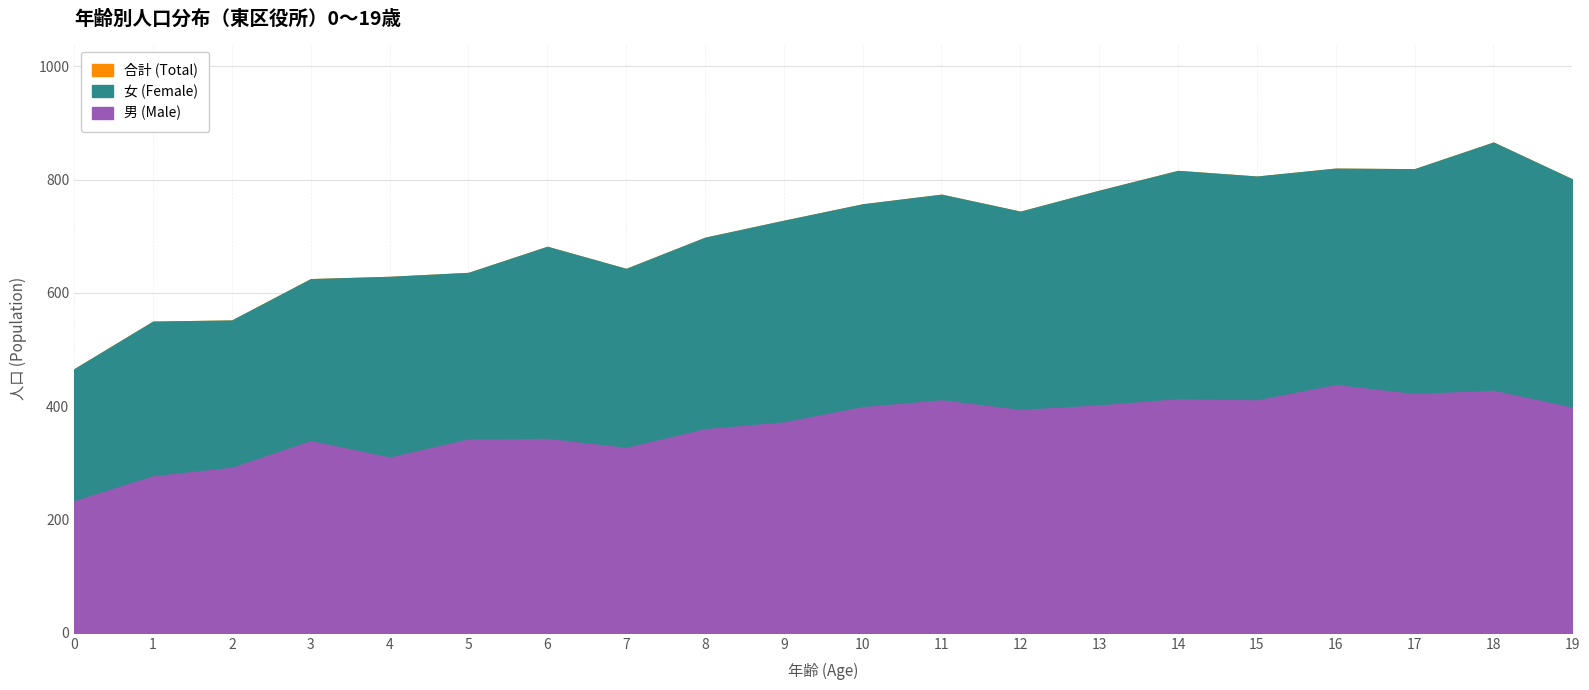

What is the average value of the 女 (Female) series?

709